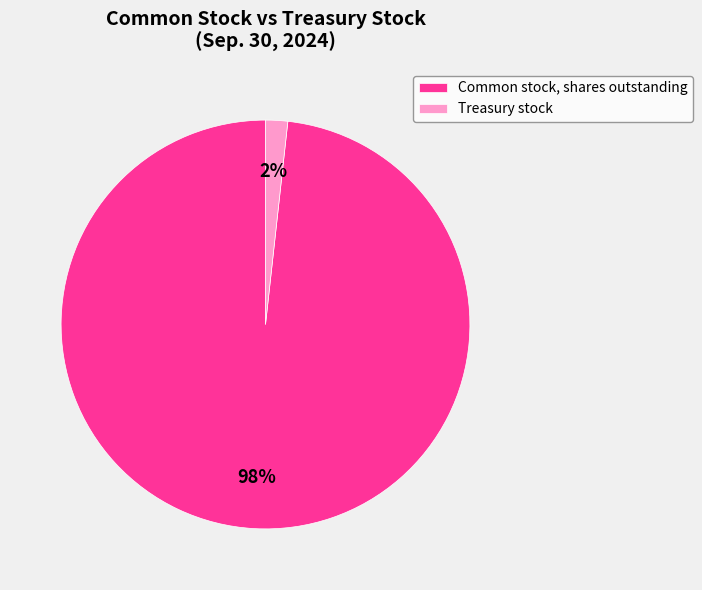

To the nearest percent, what is the average slice percentage?

50%